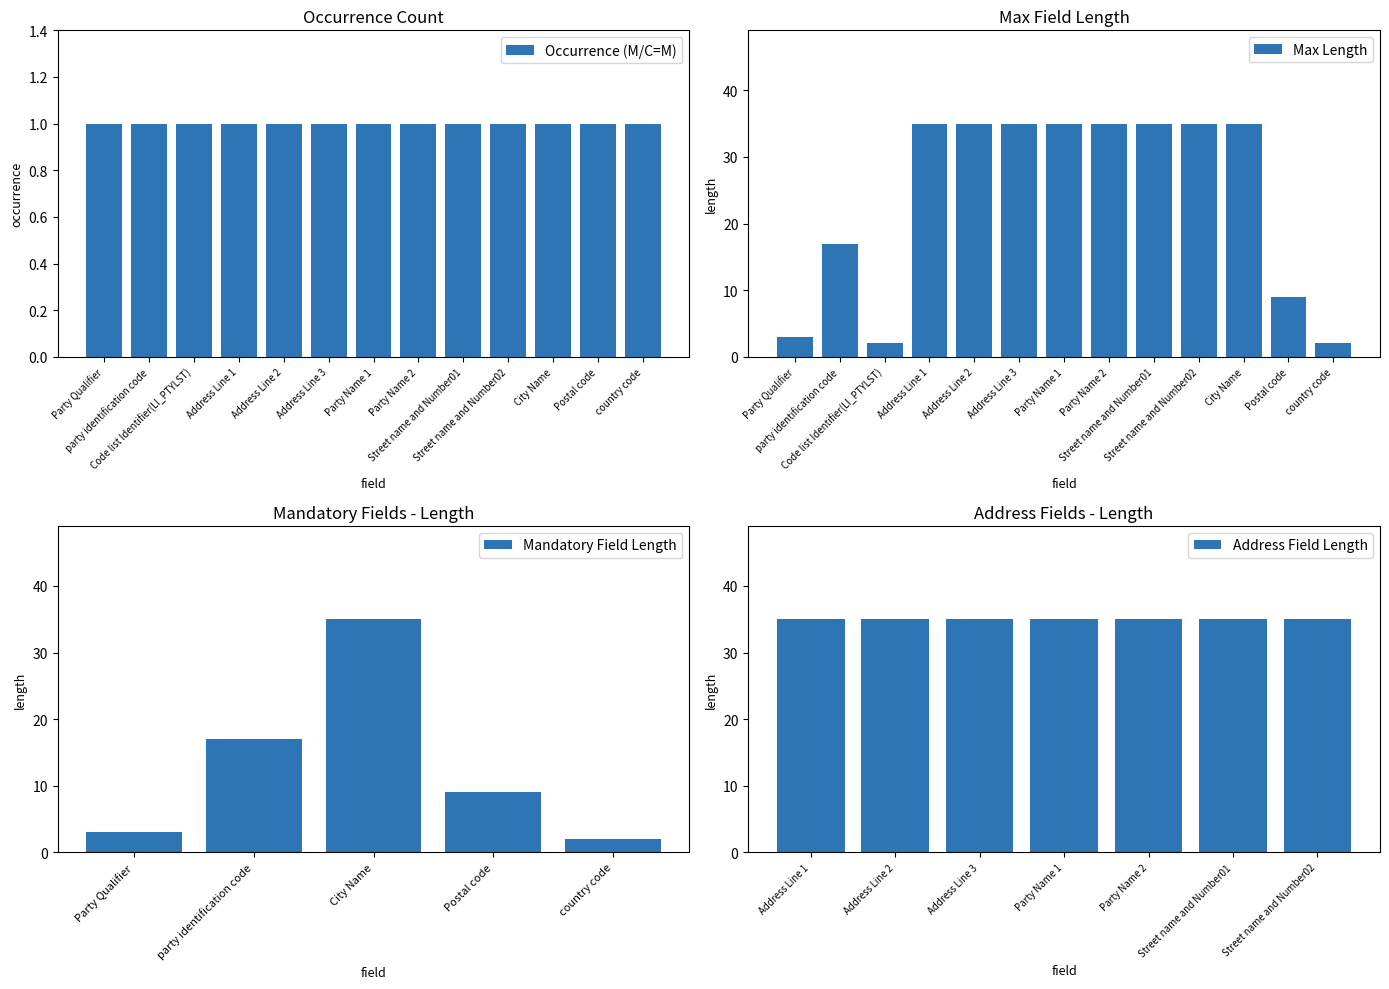

What is the label of the 7th bar from the left?

Party Name 1